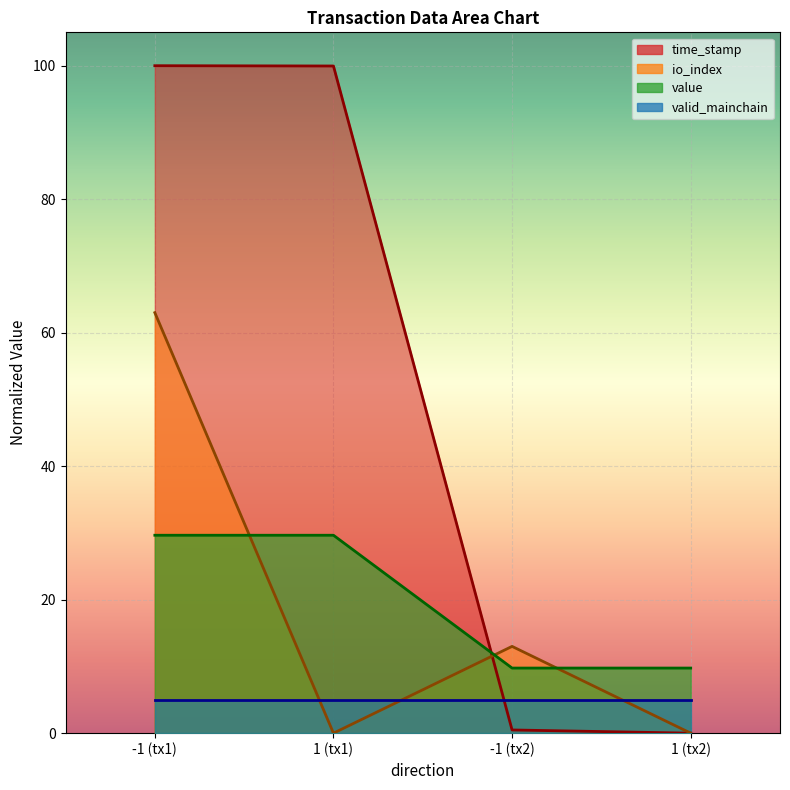

How many data points in value are above 29?

2